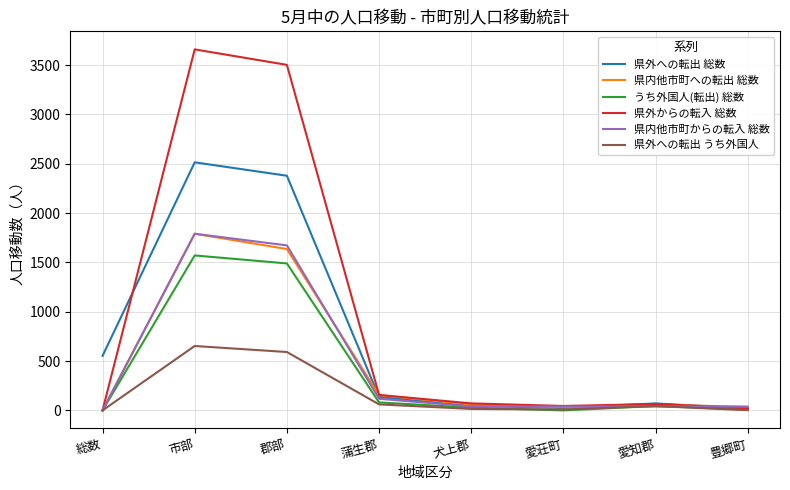

The うち外国人(転出) 総数 series shows 1095 at 愛荘町. True or false?

False